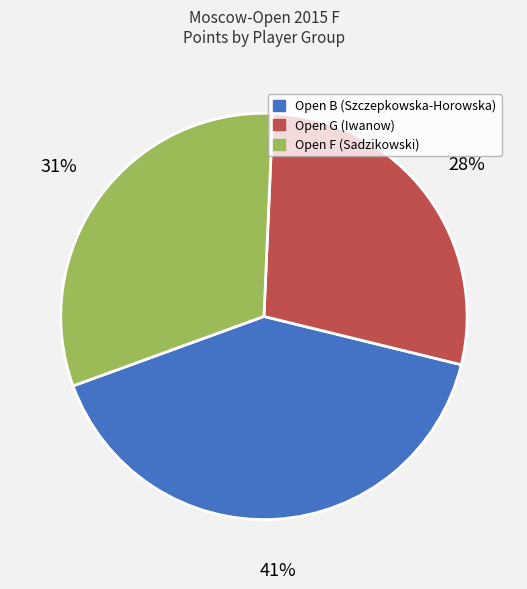

How many segments does this pie chart have?

3